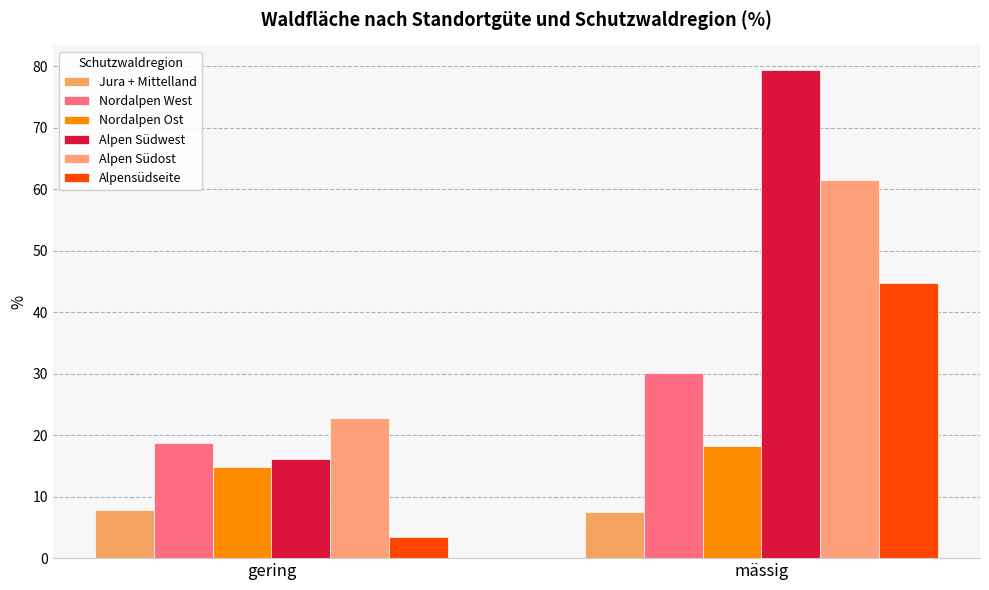

Reading left to right, list all the values displayed in this chart.

Jura + Mittelland: 7.9	7.5
Nordalpen West: 18.7	30.1
Nordalpen Ost: 14.8	18.3
Alpen Südwest: 16.2	79.4
Alpen Südost: 22.8	61.5
Alpensüdseite: 3.4	44.8